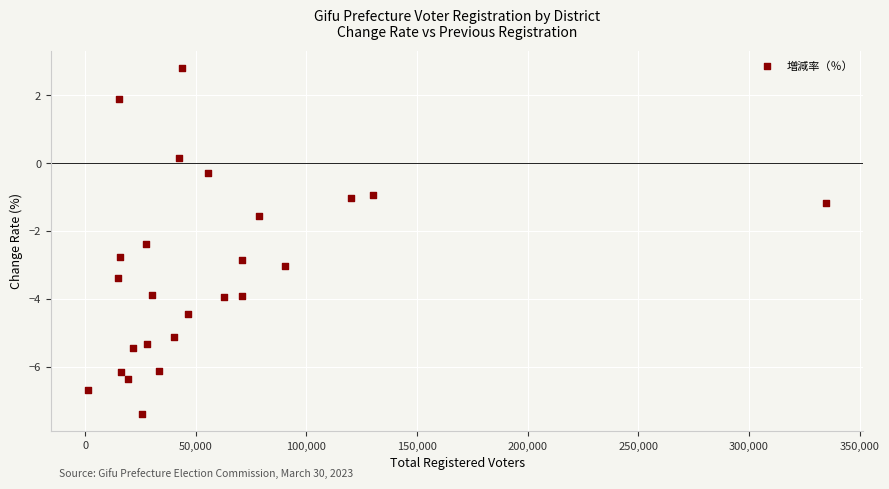

What is the range of Y values (max minus min)?

10.2